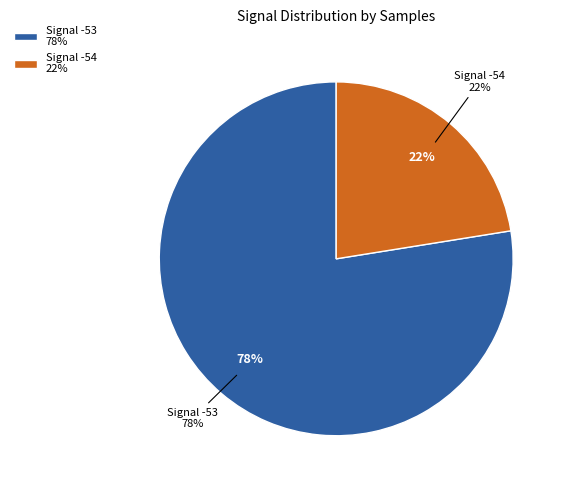

Which slice is the smallest?

-54